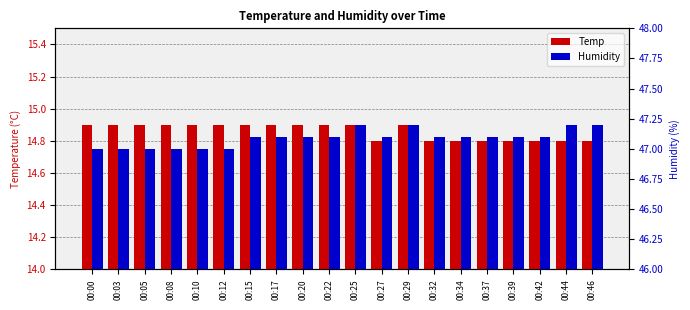

Is the value of Temp at 00:25 greater than the value of Humidity at 00:03?

No